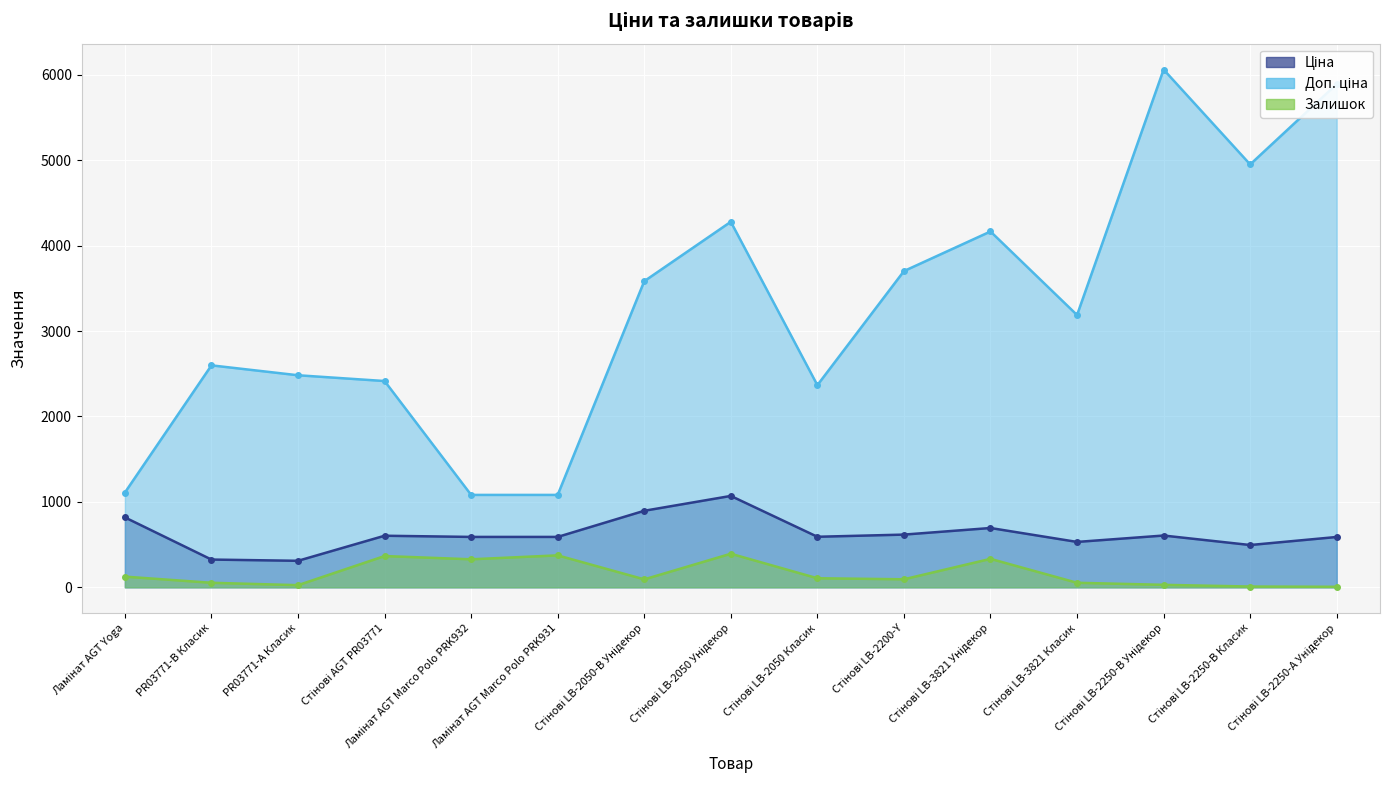

What is the value of the Ціна point at the 11th from the left?

694.3